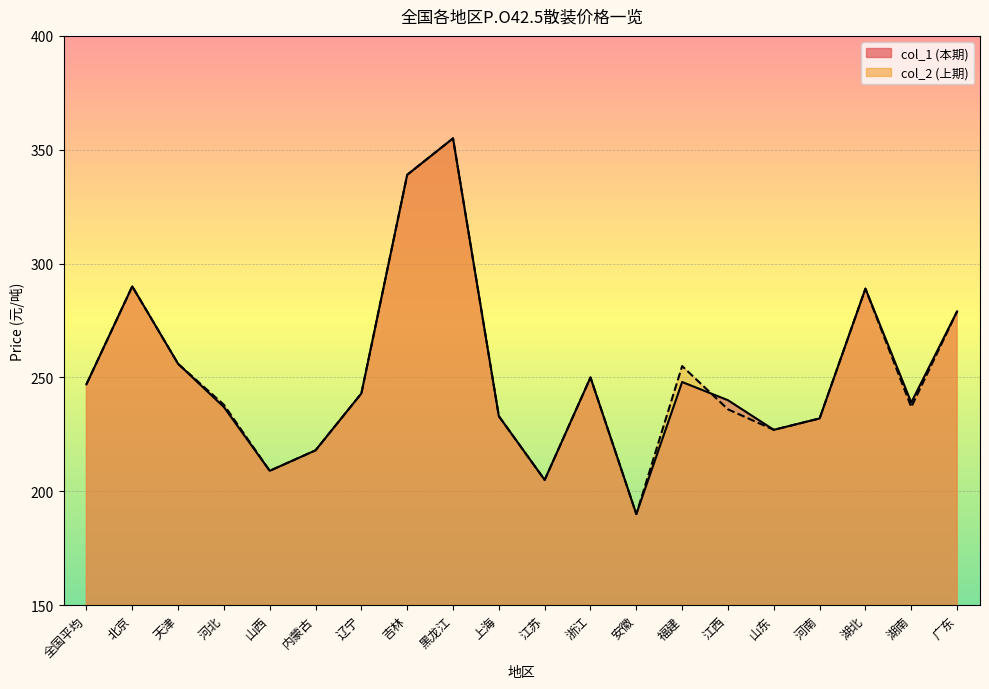

What position from the right is 全国平均?

20